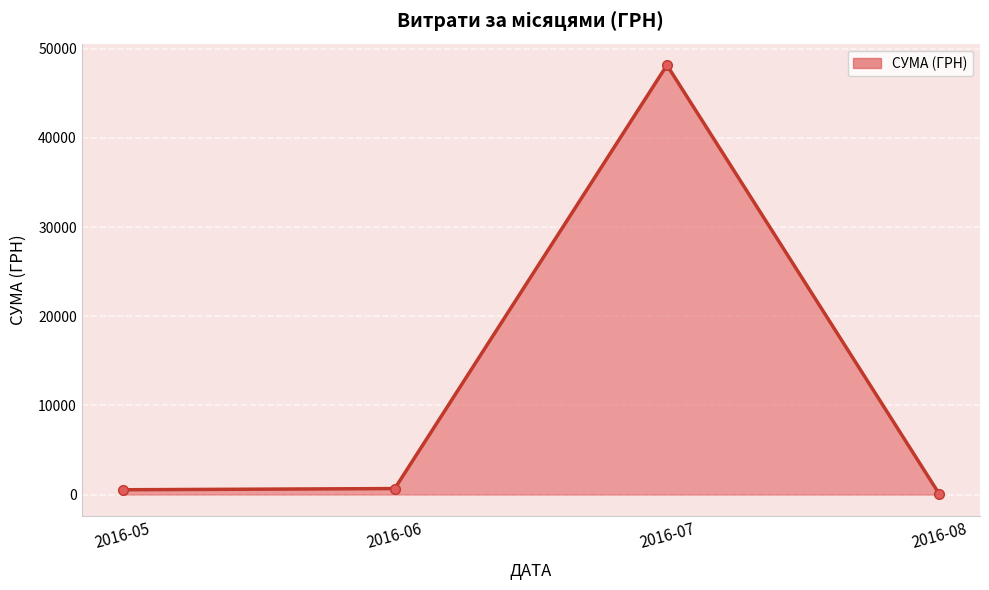

What is the difference between the maximum and minimum values?

48083.1